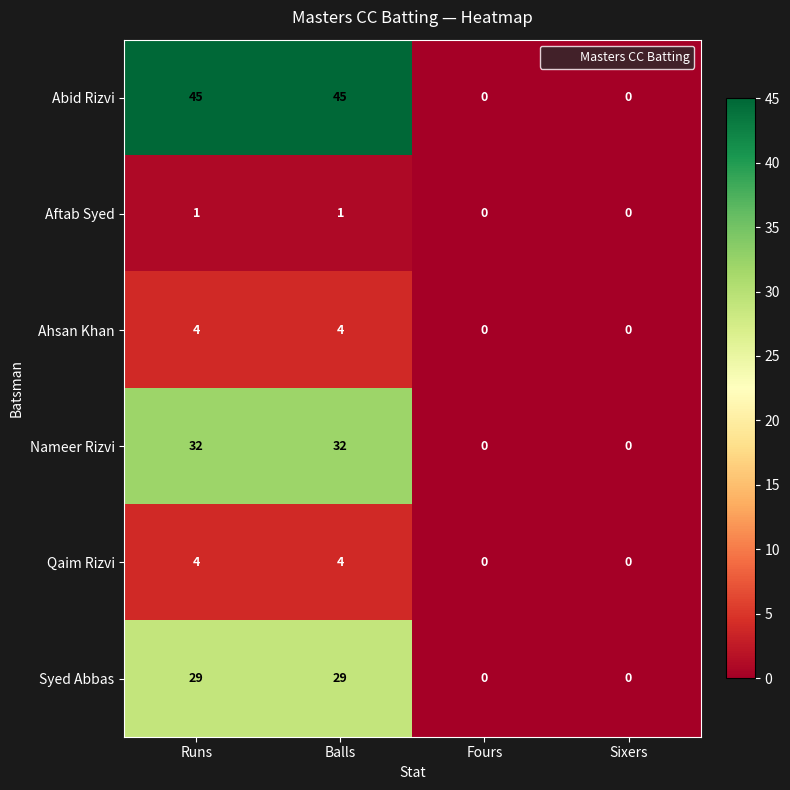

What is the sum of the Nameer Rizvi values at Sixers and Balls?

32